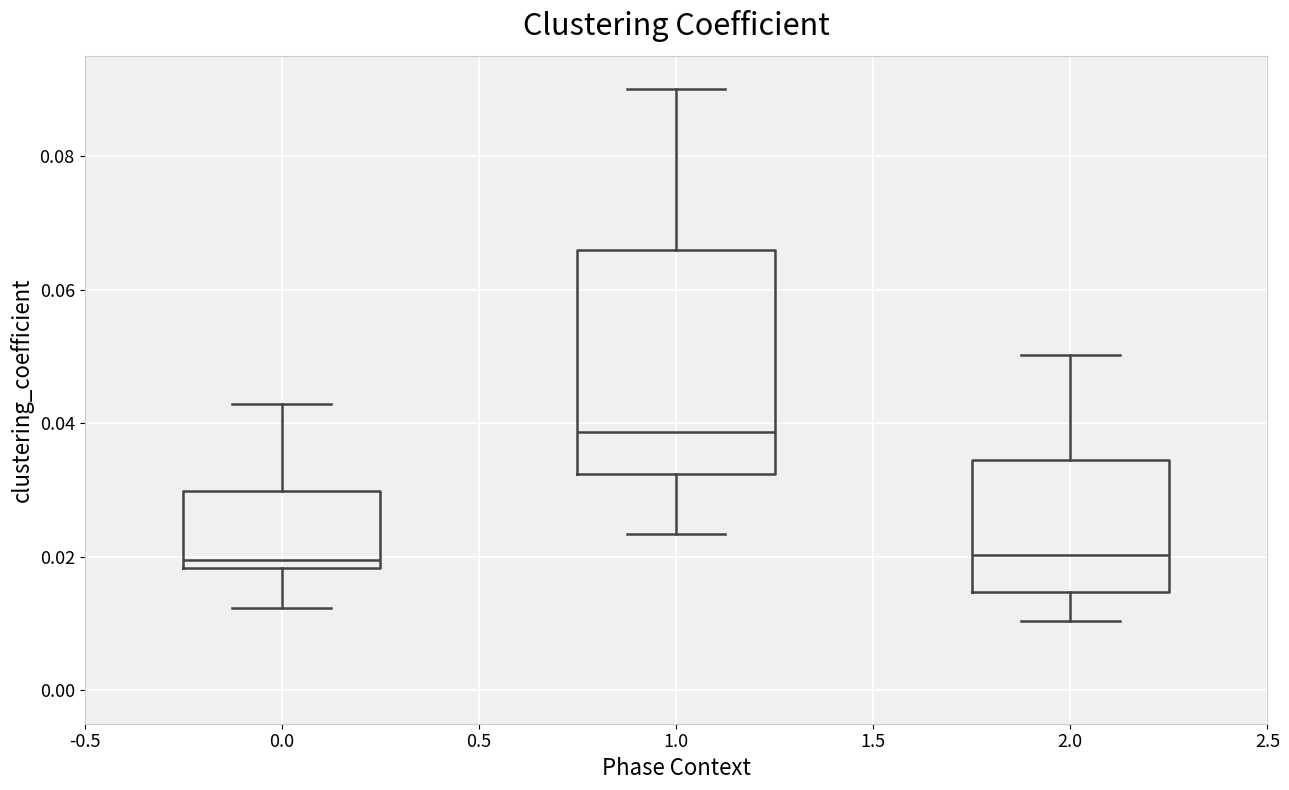

Where does the median line of the box at x = 0.0 sit on the y-axis? The values are not printed on the chart, so give them approximately, as read against the axis.

0.020